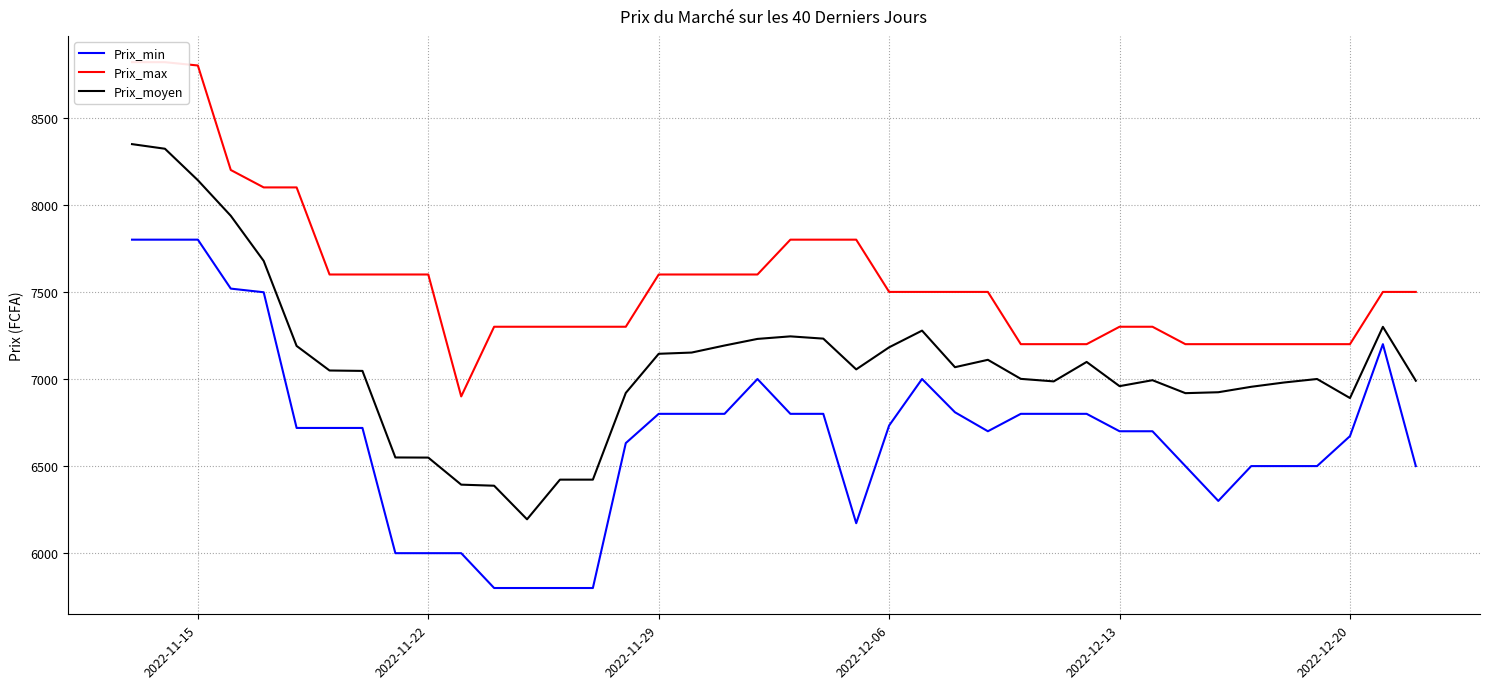

What is the maximum value for Prix_moyen?

8348.5